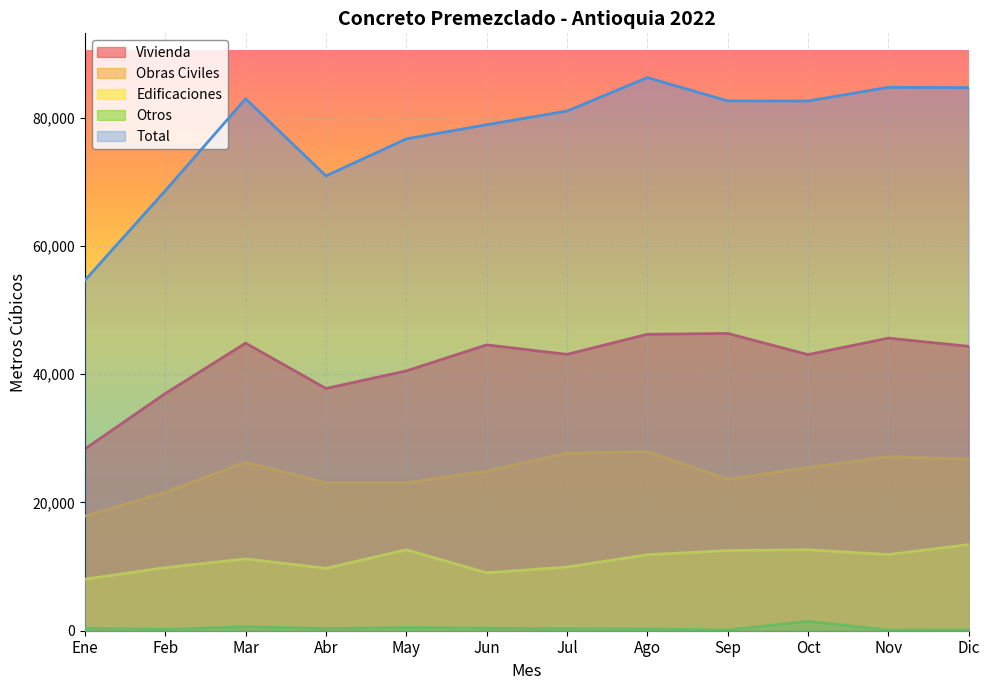

At which label does Total first exceed 82605?

Mar